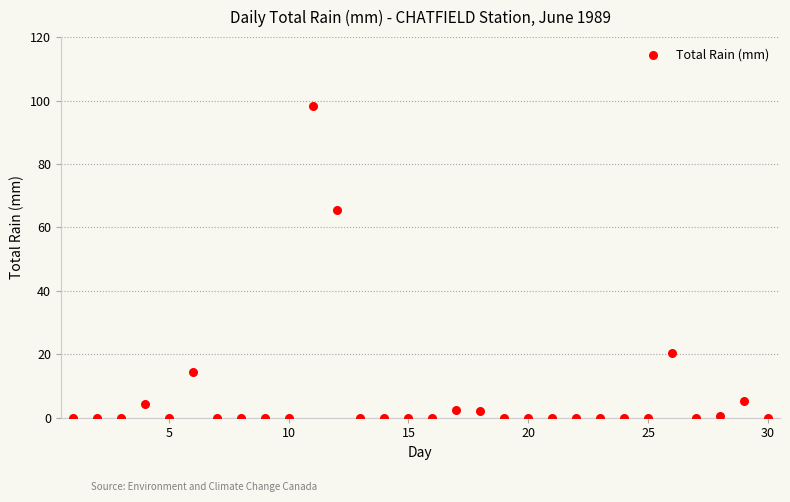

What Y value in the scatter plot is closest to 49?

65.6